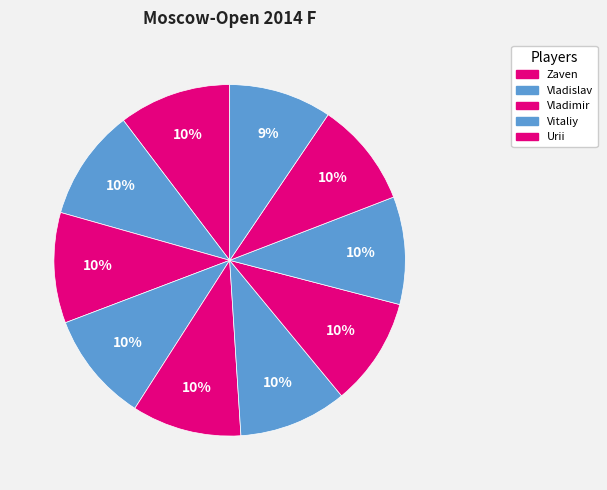

Is there any slice that represents more than half of the pie?

No